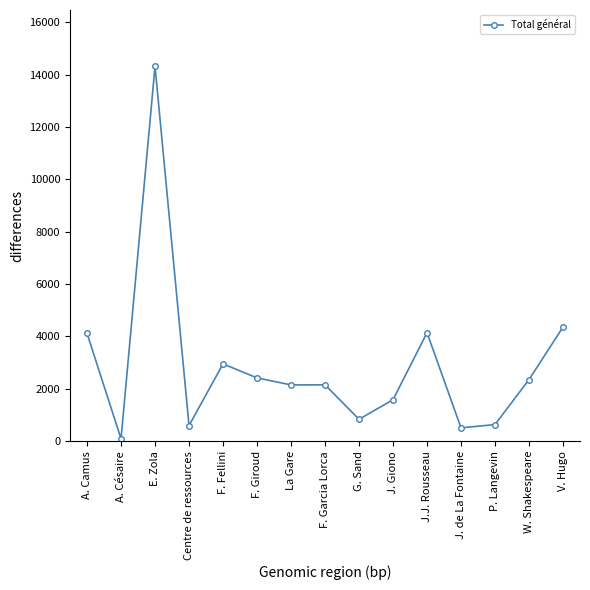

What is the sum of the values at J. de La Fontaine and G. Sand?

1349